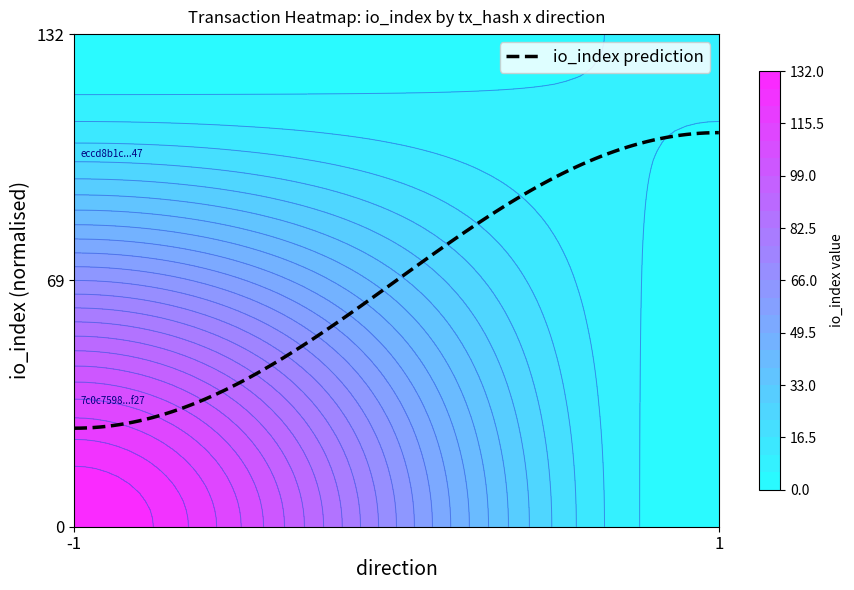

What is the total value across all series at io_index?

138